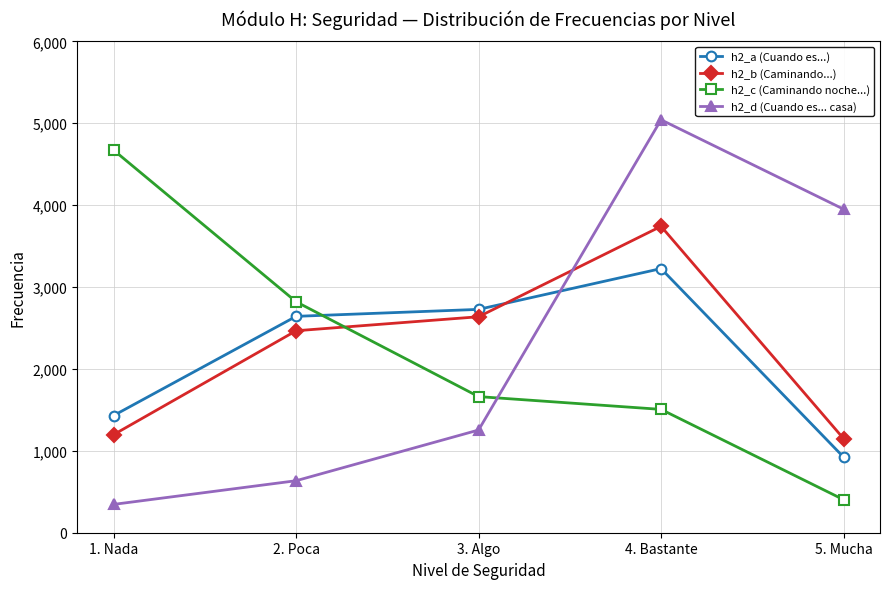

Between 3. Algo and 4. Bastante, which series saw the biggest shift?

h2_d (Cuando es... casa)